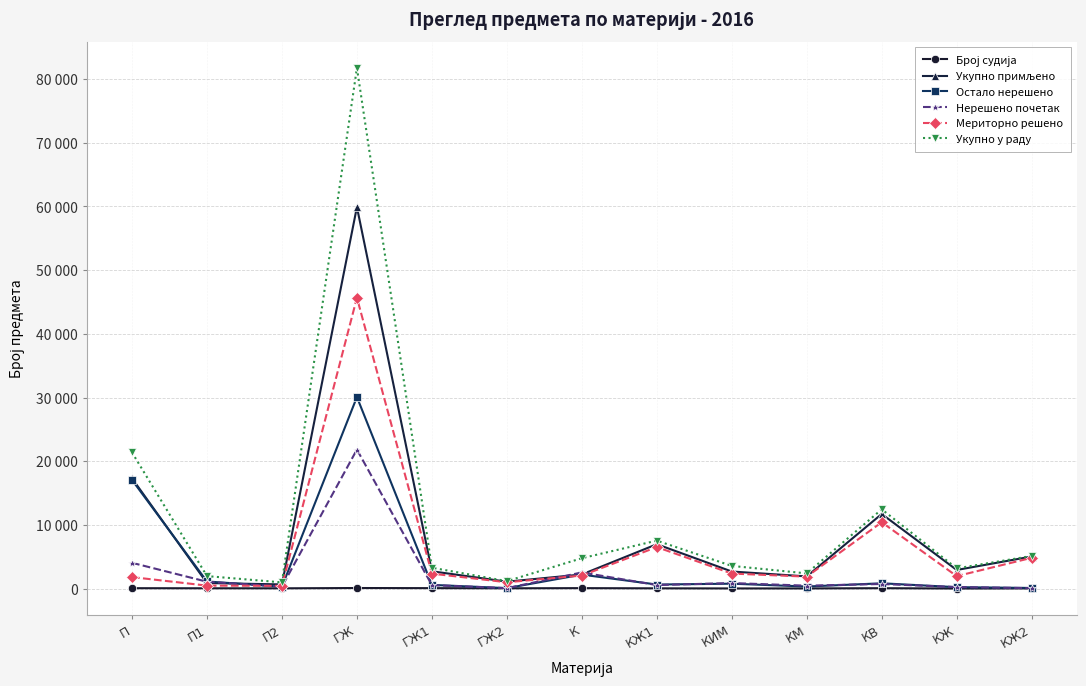

What is the sum of all Укупно примљено values?

116154